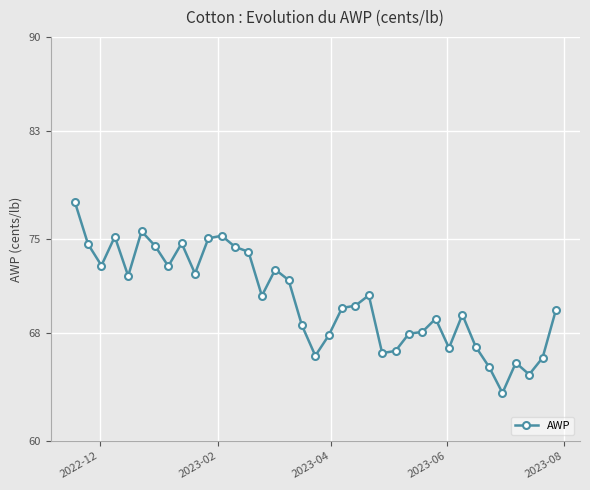

What is the minimum value shown in the chart?

63.6